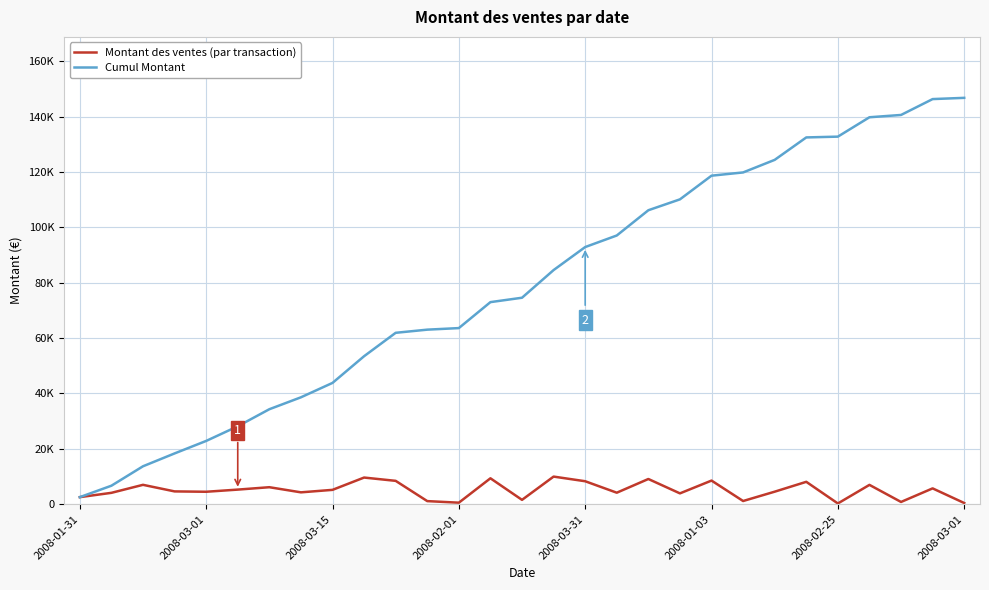

Which category has the lowest value across all series?

2008-02-25